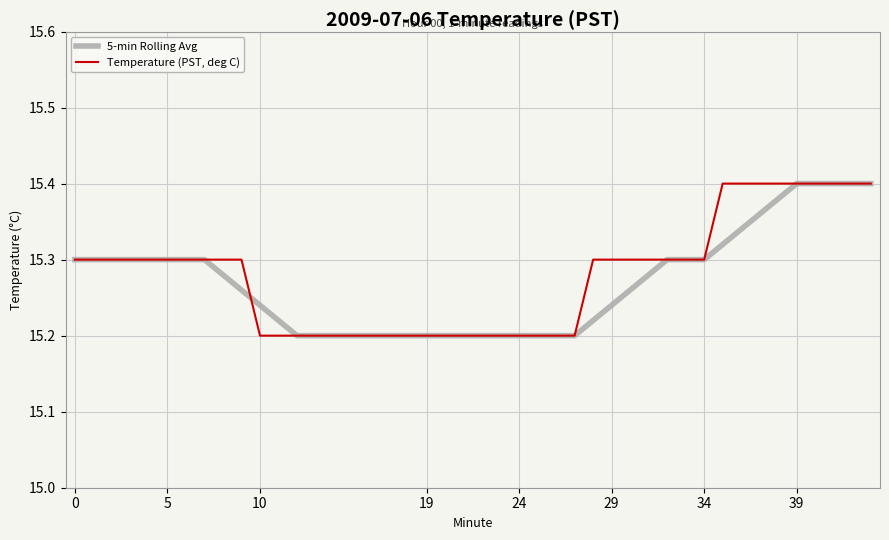

Rank the series by their average value, from lowest to highest.

5-min Rolling Avg, Temperature (PST, deg C)